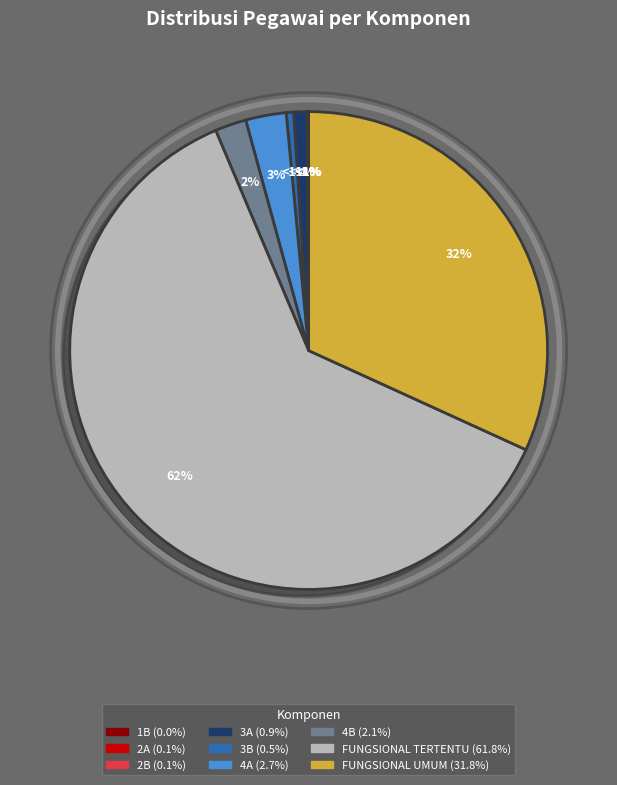

How many segments does this pie chart have?

9